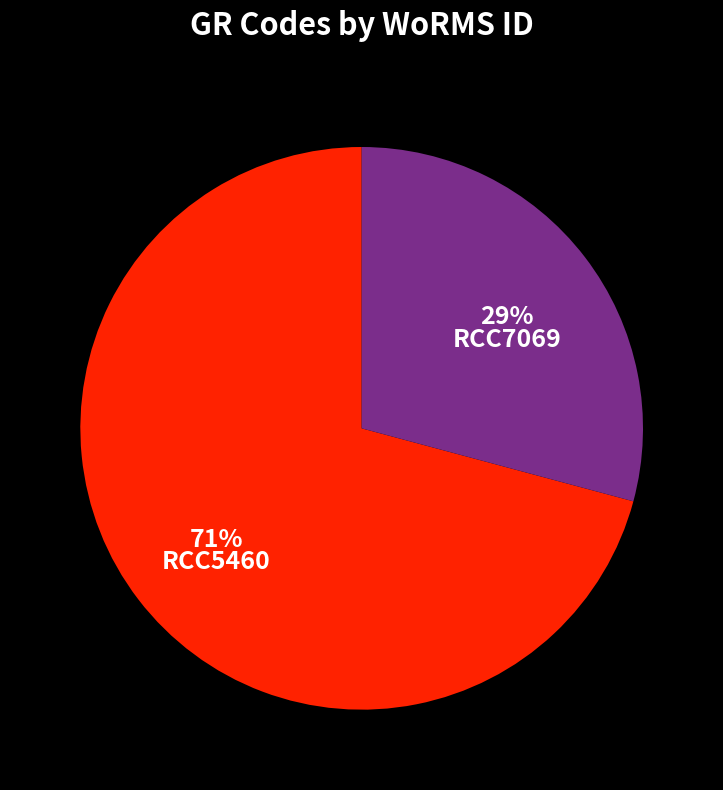

The RCC5460 slice represents 71% of the pie. True or false?

True